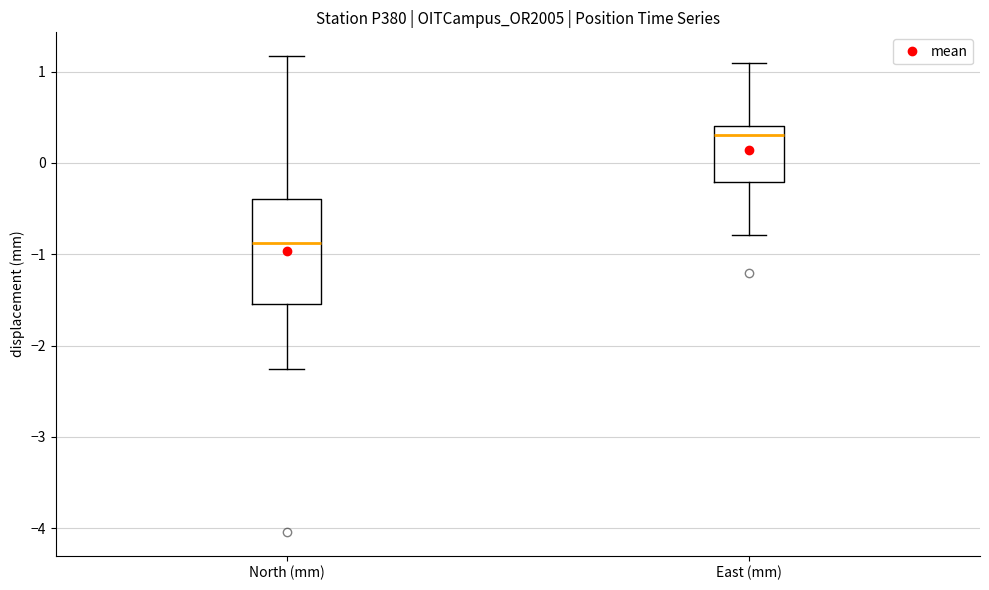

Reading left to right, read every box against the y-axis: the position of its median line, the range the box covers, and the ends of its whiskers. The values are not printed on the chart, so give them approximately, as read against the axis.

North (mm): median -0.9, box -1.5 to -0.4, whiskers -2.3 to 1.2
East (mm): median 0.3, box -0.2 to 0.4, whiskers -0.8 to 1.1